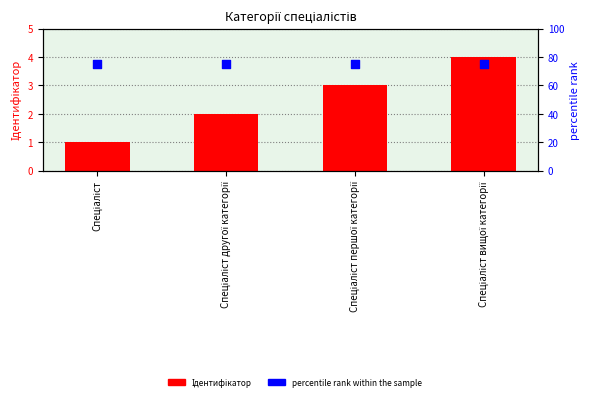

Which series has the largest total across all categories?

percentile rank within the sample